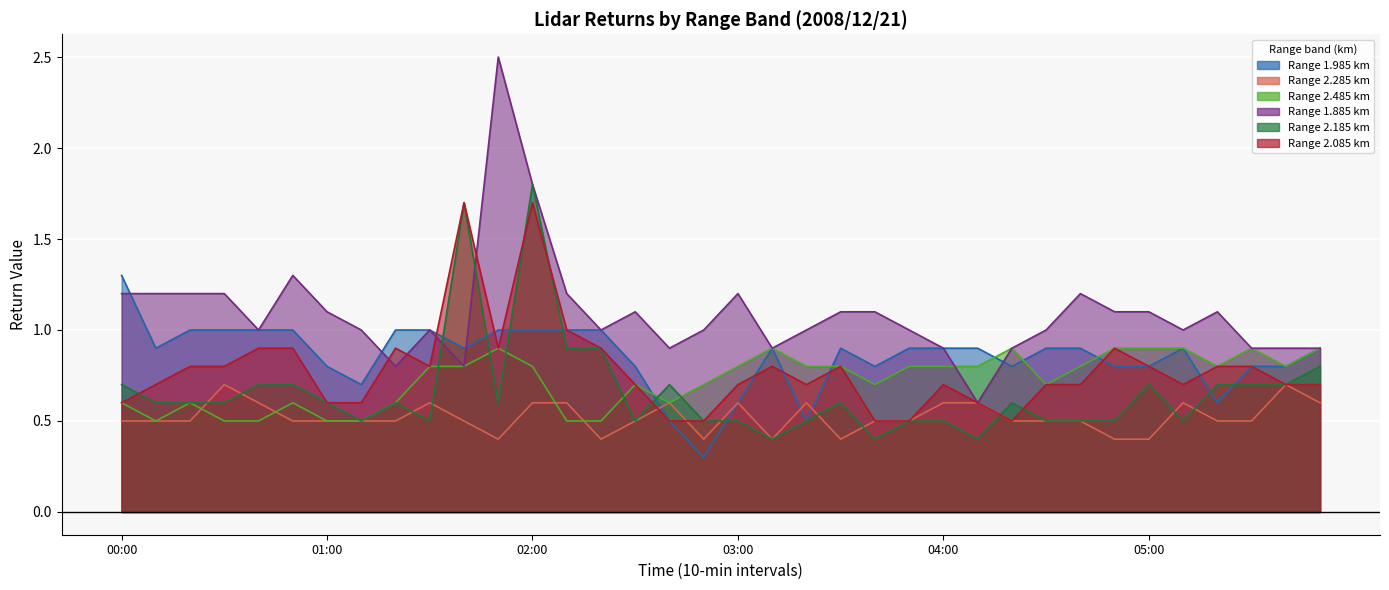

How many data points in 1.885 are less than 1?

10